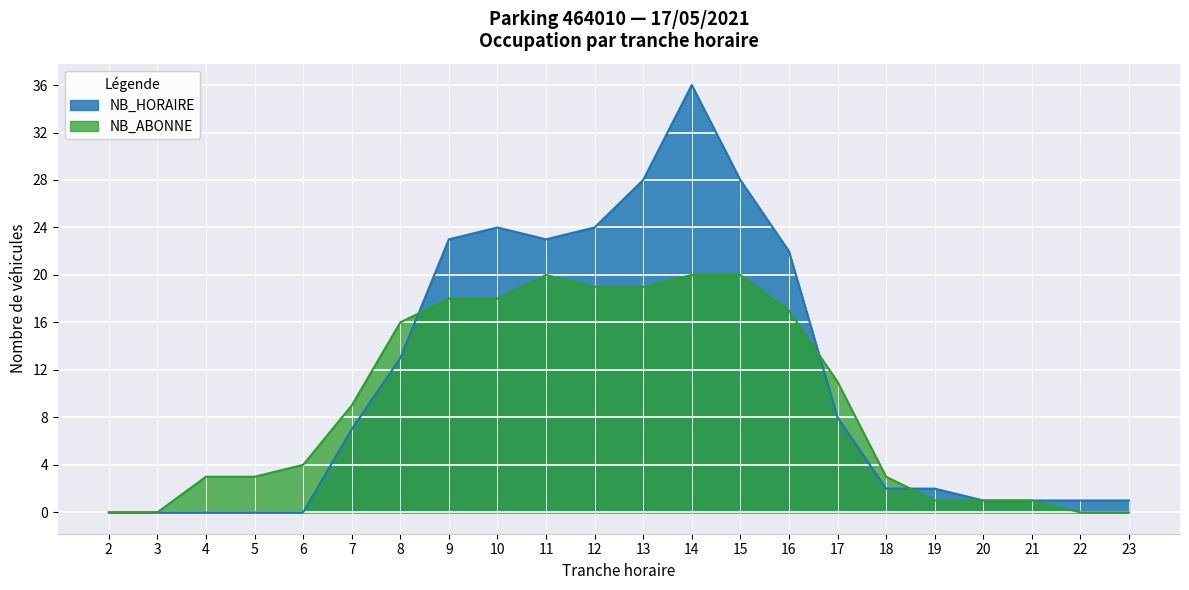

After their last crossing, which series has the higher values: NB_ABONNE or NB_HORAIRE?

NB_HORAIRE